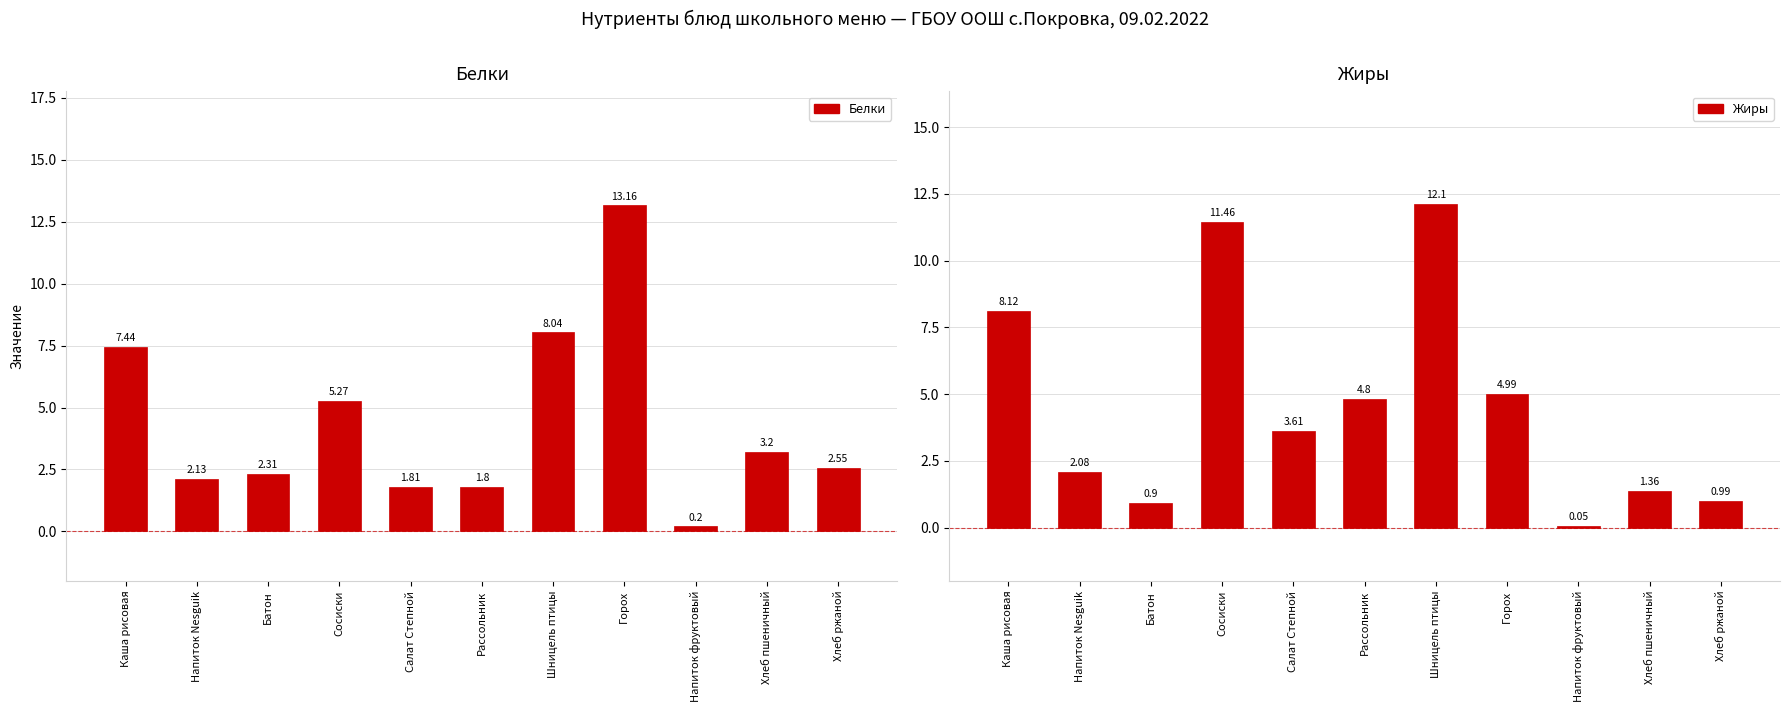

The value of Белки at Напиток Nesguik is 2.1. True or false?

True